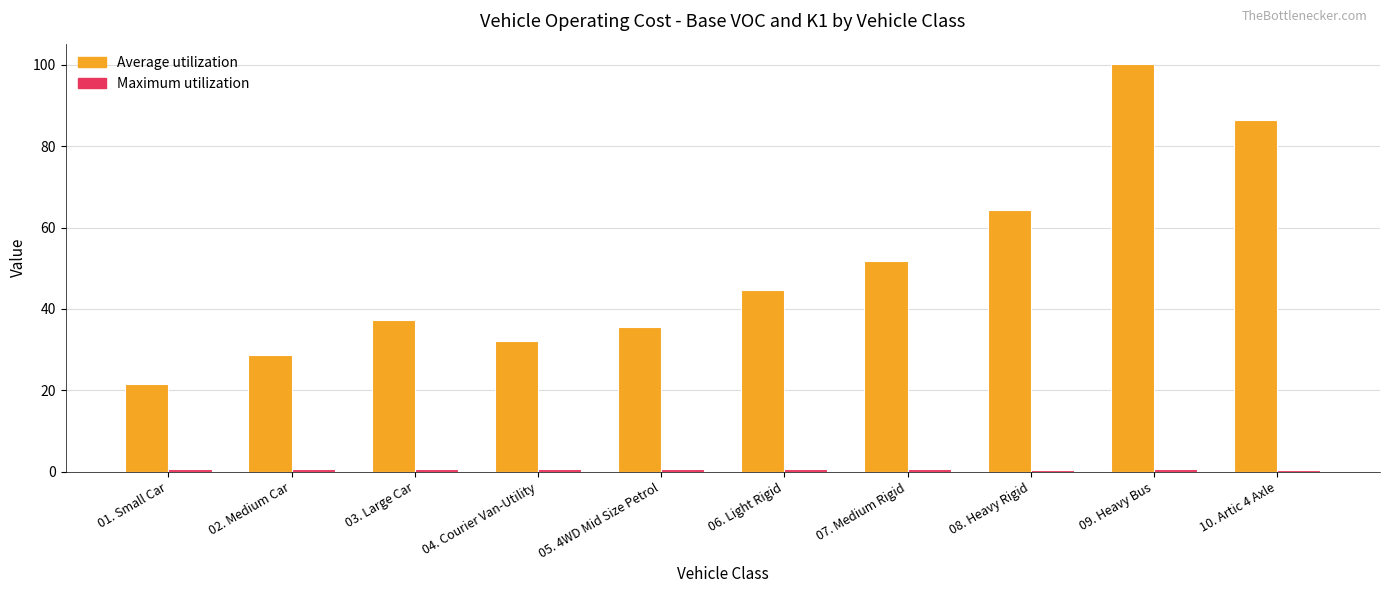

What is the average value of the Average utilization series?

50.3